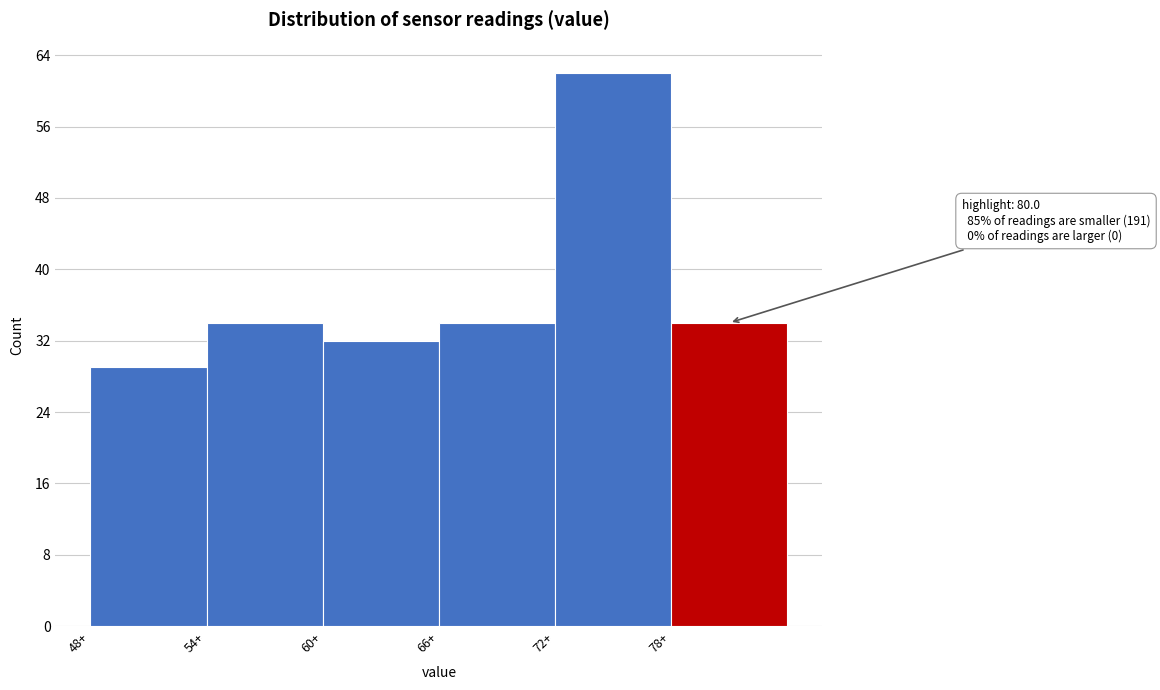

Over which range of the x-axis is the bar tallest?

72 to 78